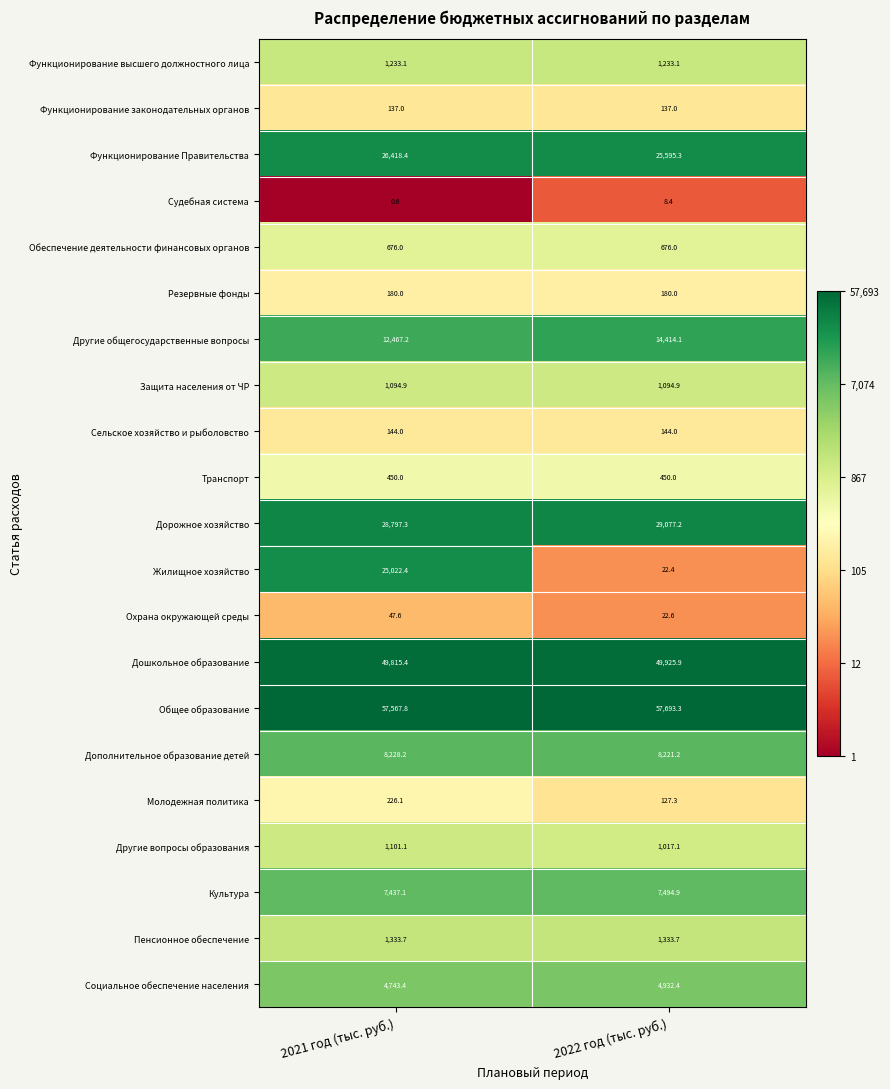

At which category is the sum across all series the highest?

2021 год (тыс. руб.)